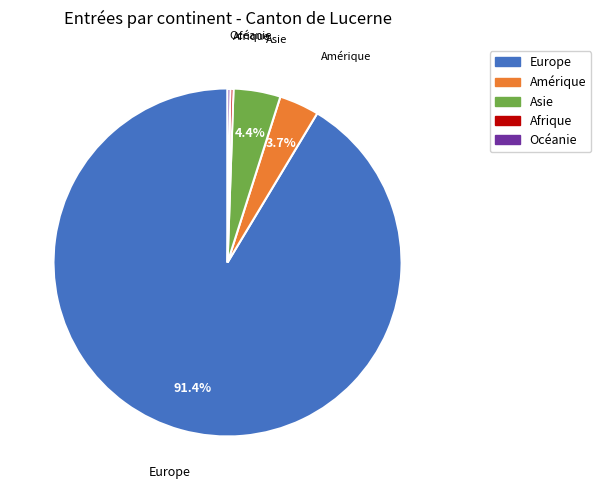

What is the largest slice in the pie chart?

Europe